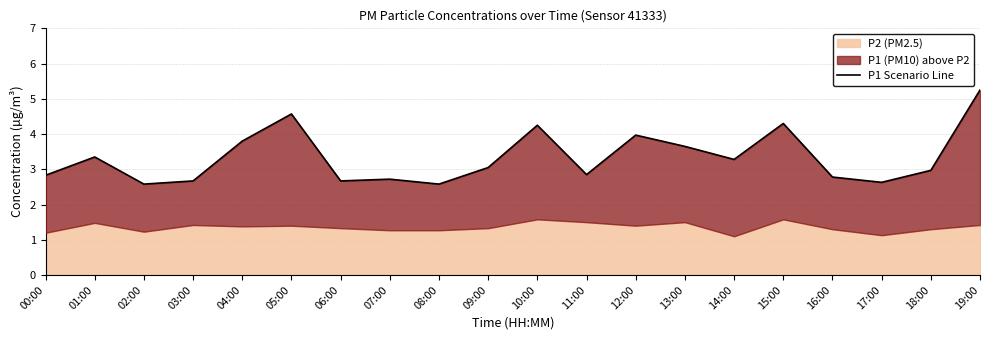

What is the difference between the second highest and minimum values?

2.0